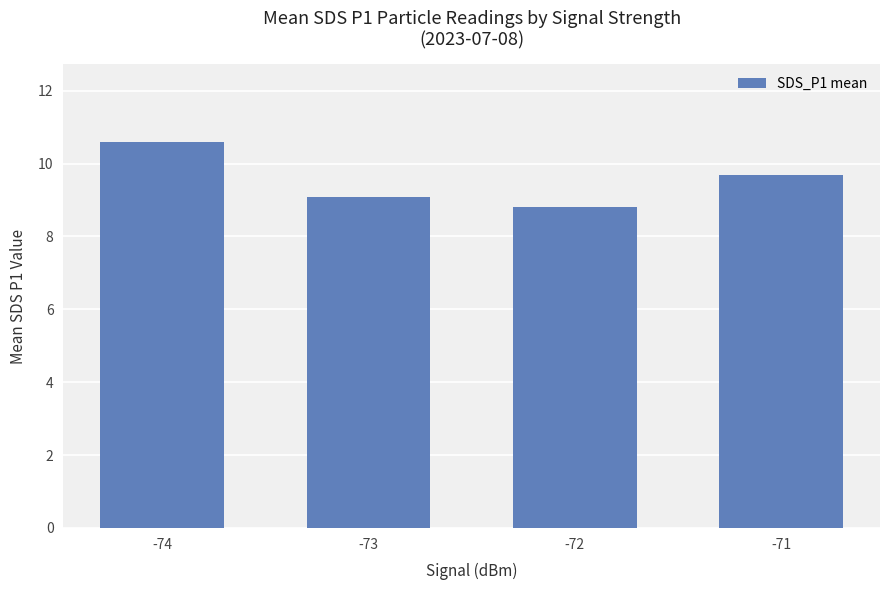

What is the average value?

9.5